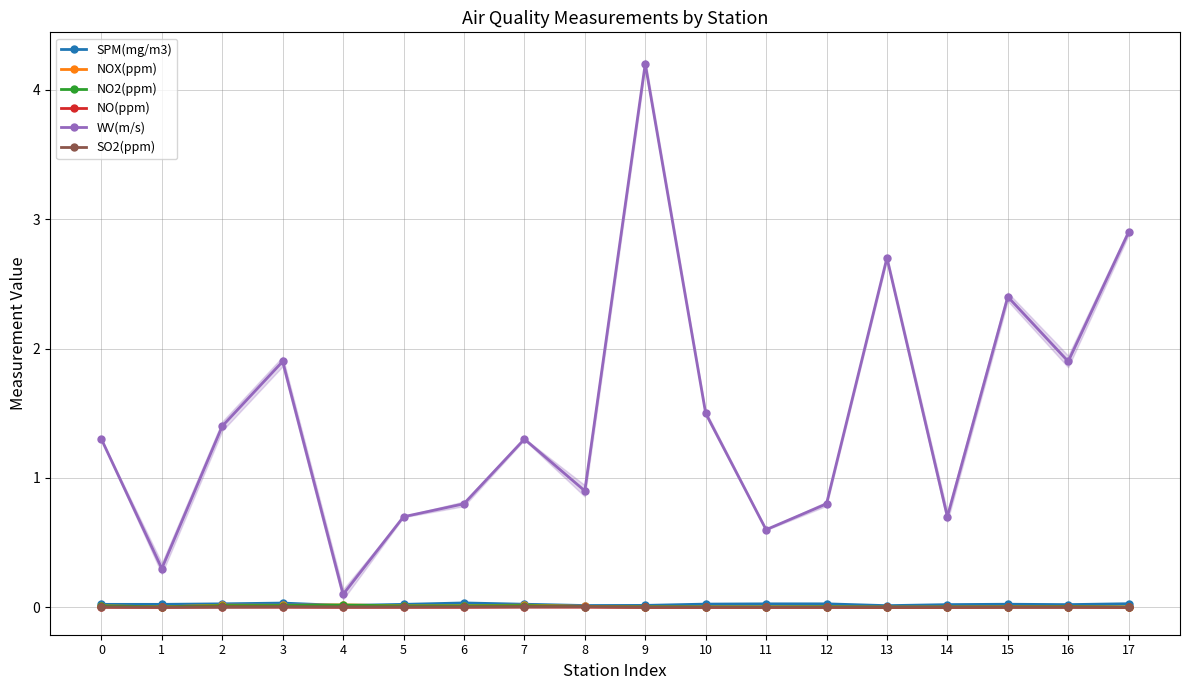

Does the chart have visible grid lines?

Yes